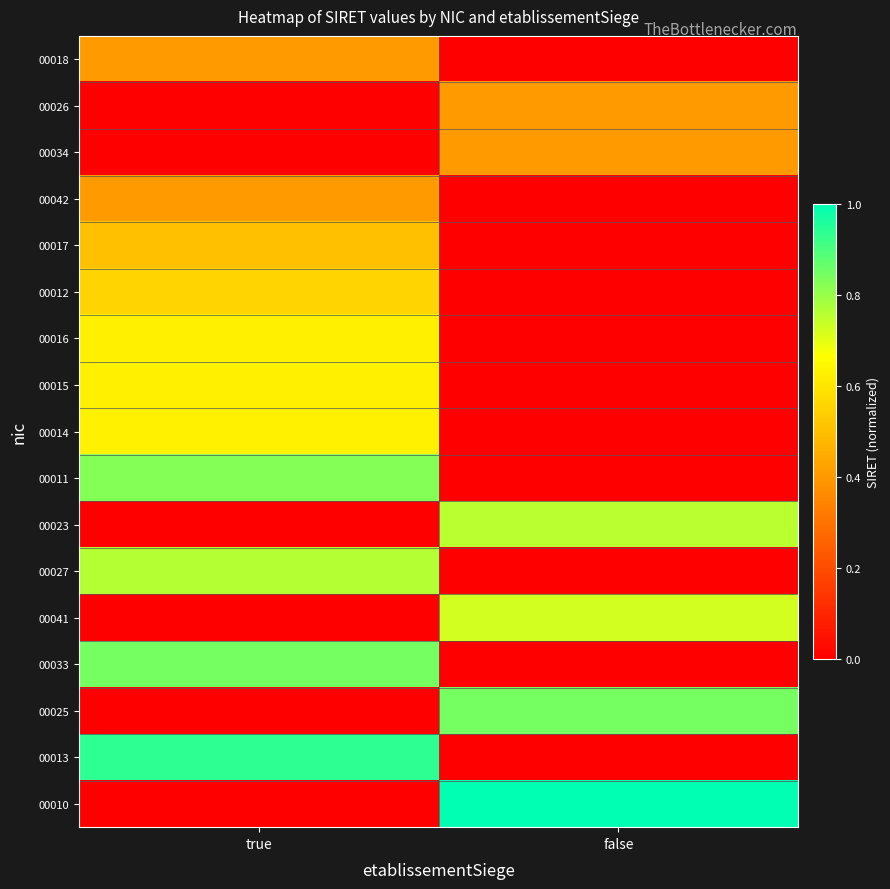

Reading right to left, extract all data points from this chart.

00018: false=0.0	true=0.4
00026: false=0.4	true=0.0
00034: false=0.4	true=0.0
00042: false=0.0	true=0.4
00017: false=0.0	true=0.5
00012: false=0.0	true=0.6
00016: false=0.0	true=0.6
00015: false=0.0	true=0.6
00014: false=0.0	true=0.6
00011: false=0.0	true=0.8
00023: false=0.8	true=0.0
00027: false=0.0	true=0.8
00041: false=0.7	true=0.0
00033: false=0.0	true=0.8
00025: false=0.8	true=0.0
00013: false=0.0	true=0.9
00010: false=1.0	true=0.0